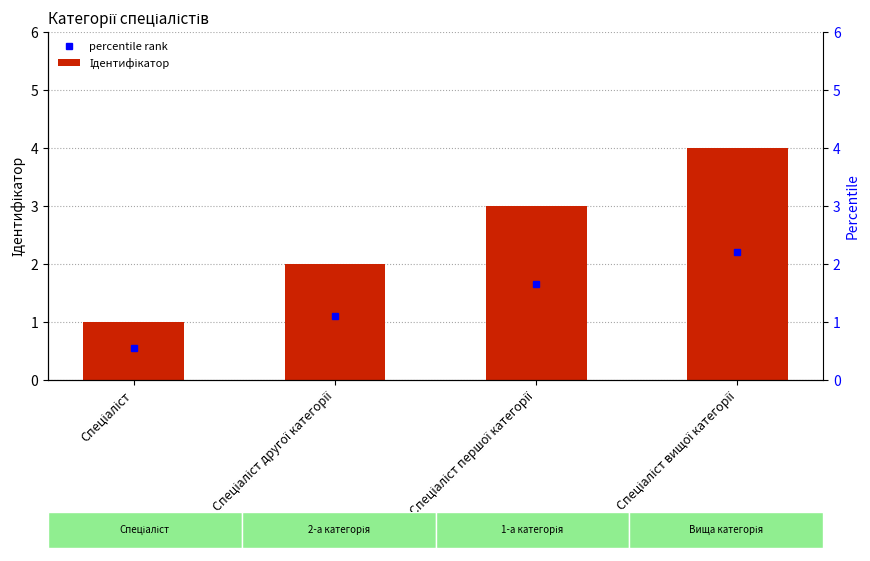

At which label is the value closest to 2?

Спеціаліст другої категорії